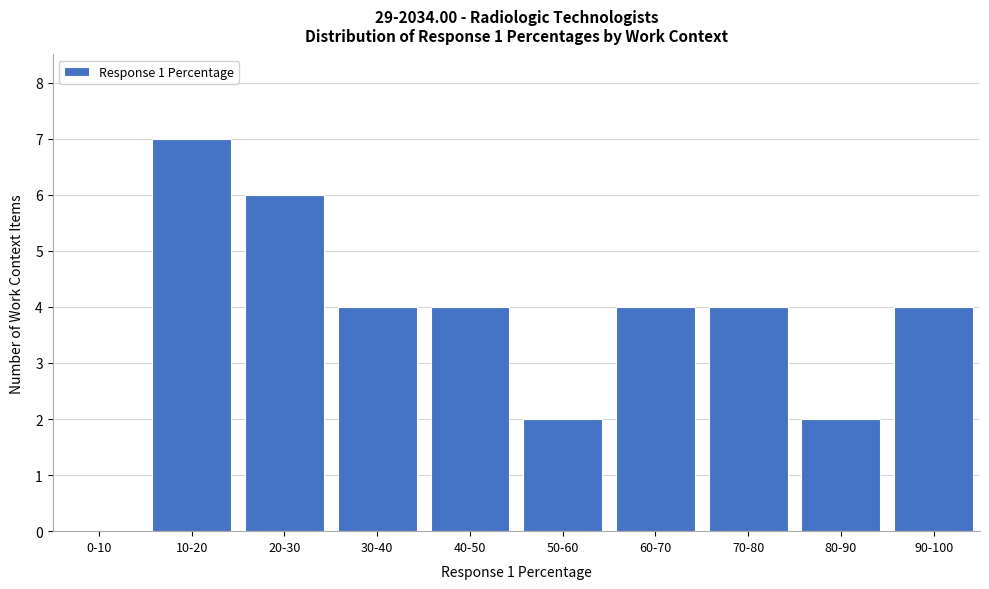

Reading right to left, extract all data points from this chart.

90-100=4	80-90=2	70-80=4	60-70=4	50-60=2	40-50=4	30-40=4	20-30=6	10-20=7	0-10=0